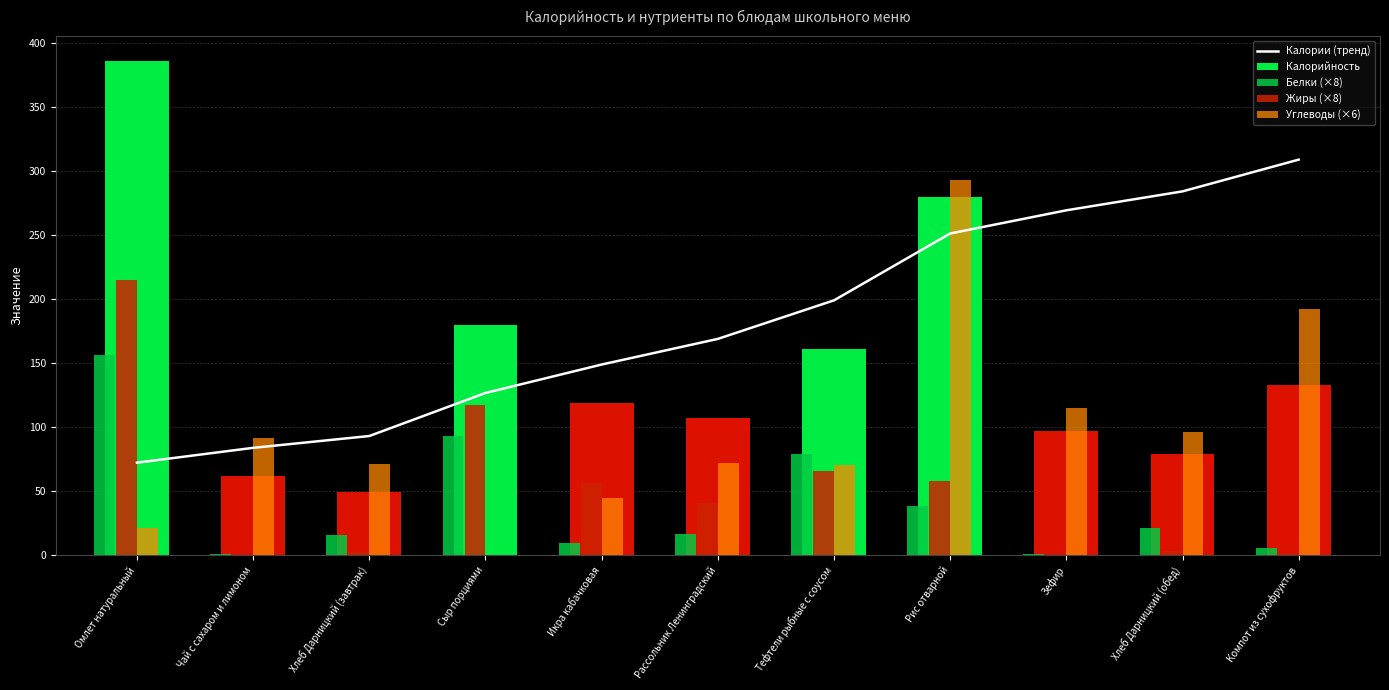

Which series has the largest total across all categories?

Калории (тренд)